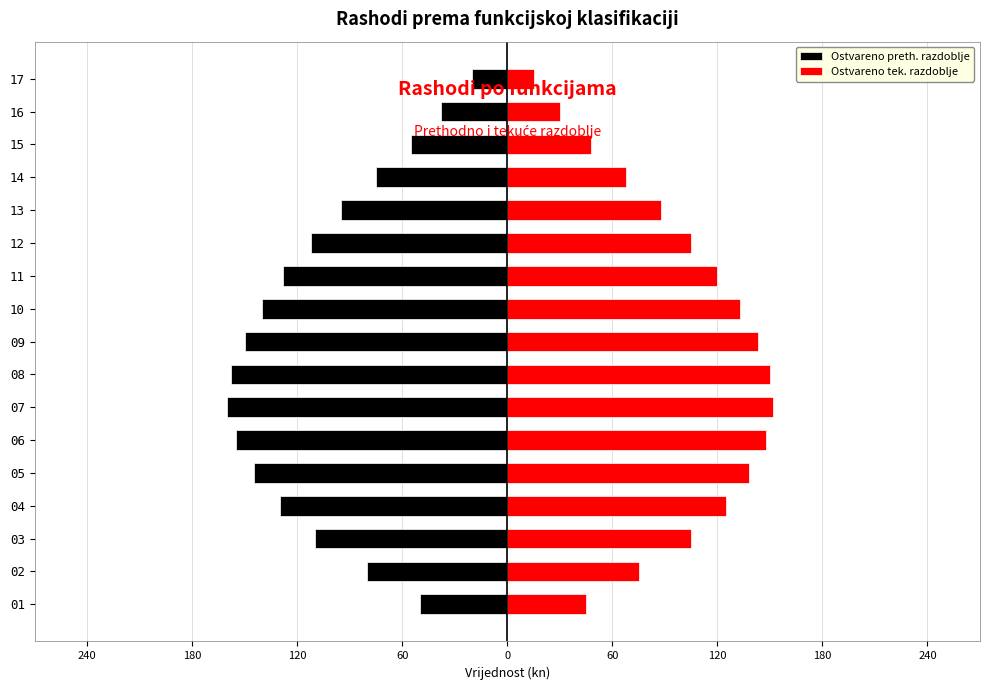

What is the smallest value displayed?

-160